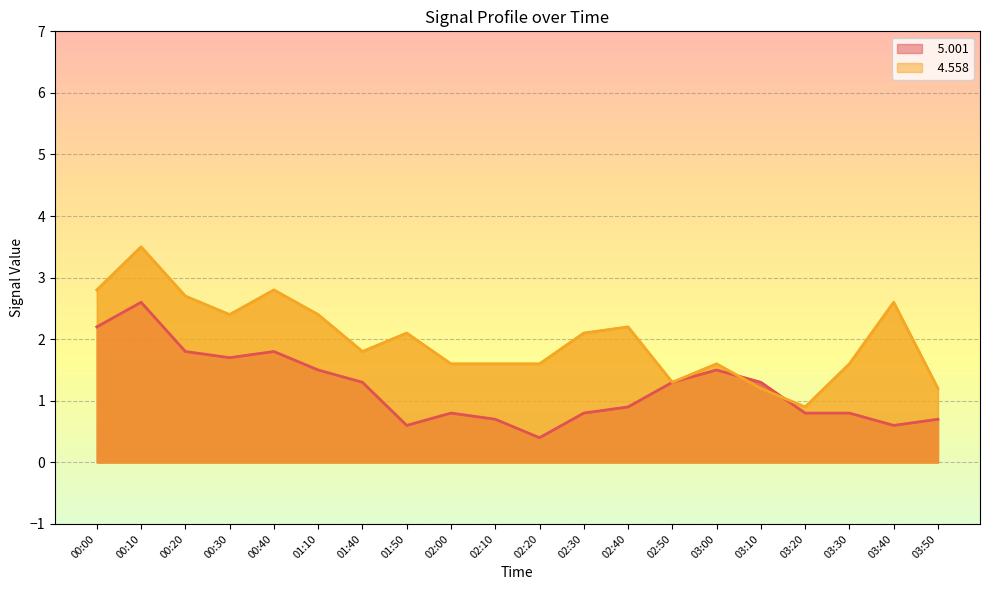

What is the label of the 3rd point from the right?

03:30